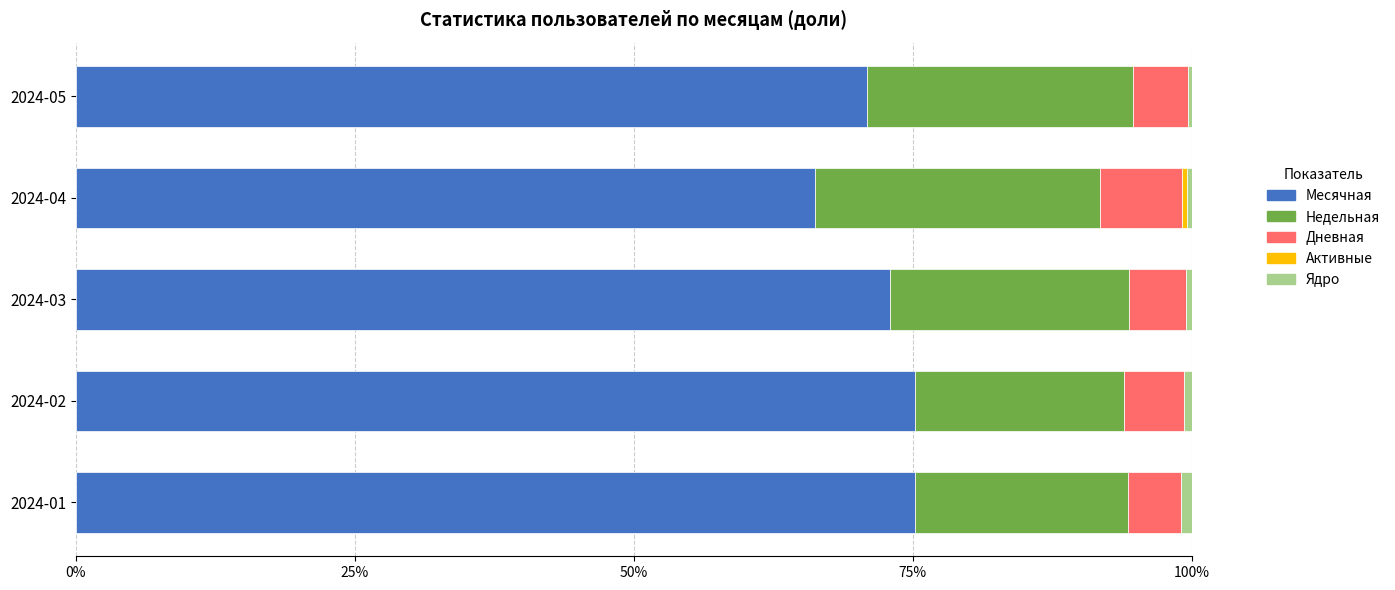

Is it true that Месячная equals 36.9 at 2024-02?

False